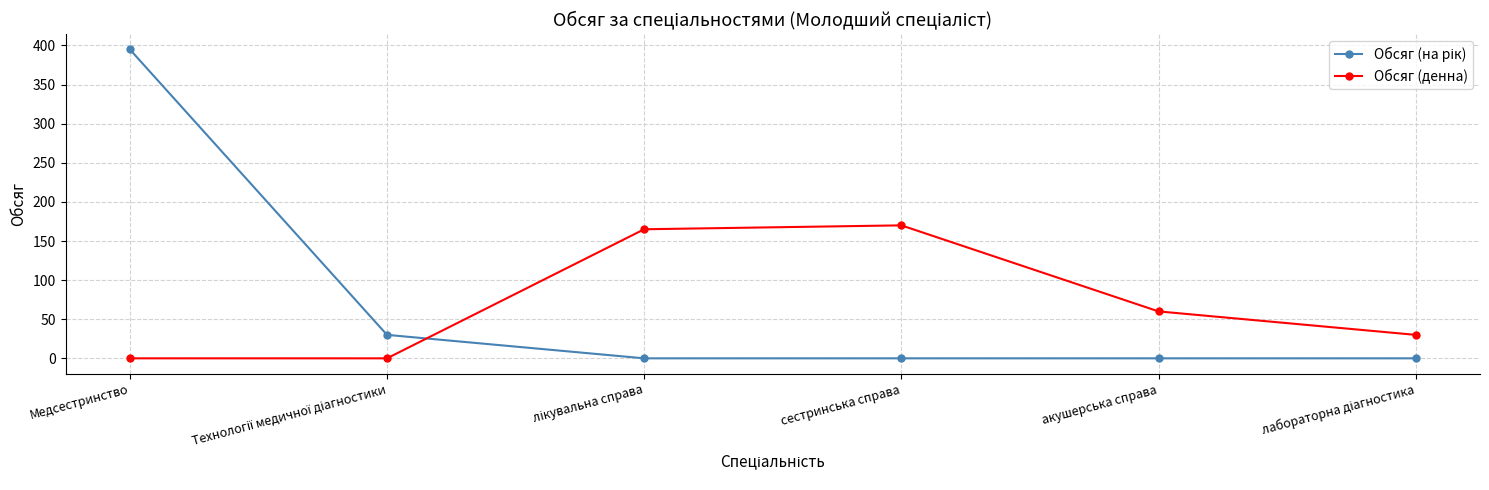

True or false: Обсяг (денна) has a value of 80 at Медсестринство.

False